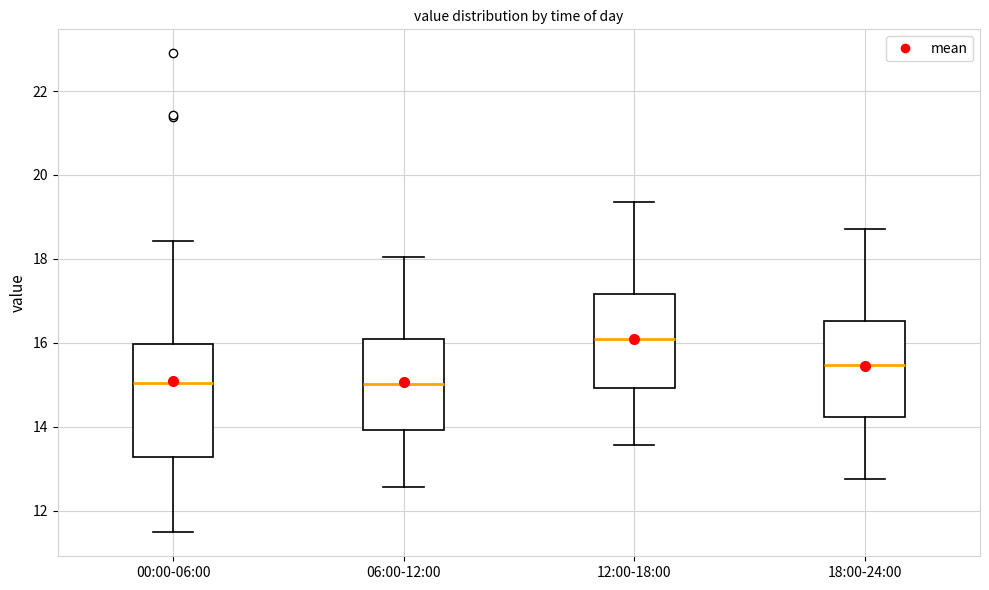

Reading left to right, transcribe this box plot: for each box, give where its median line is, the range the box spans, and where its two whiskers end, as read against the y-axis. The values are not printed on the chart, so give them approximately, as read against the axis.

00:00-06:00: median 15.0, box 13.2 to 16.0, whiskers 11.4 to 18.4
06:00-12:00: median 15.0, box 14.0 to 16.0, whiskers 12.6 to 18.0
12:00-18:00: median 16.0, box 15.0 to 17.2, whiskers 13.6 to 19.4
18:00-24:00: median 15.4, box 14.2 to 16.6, whiskers 12.8 to 18.8